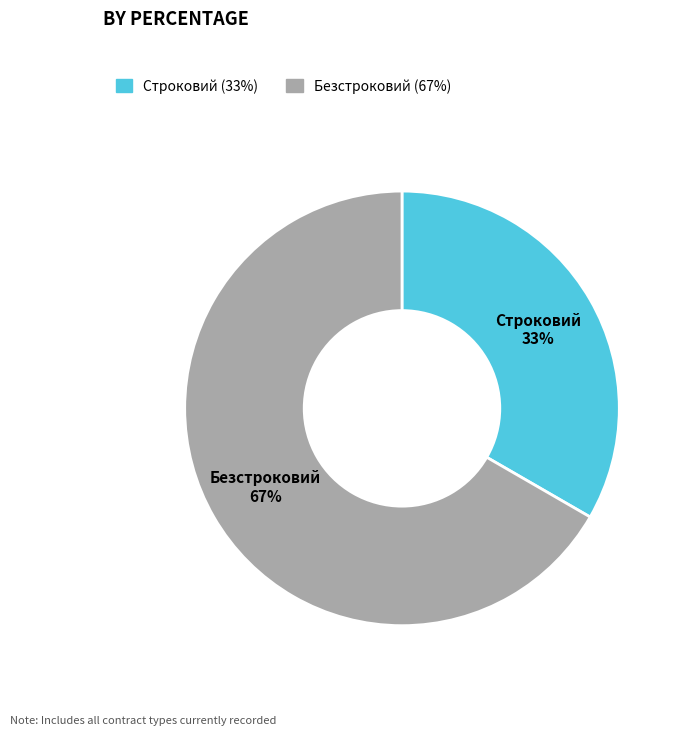

Is it true that Безстроковий is 61% of the pie?

False